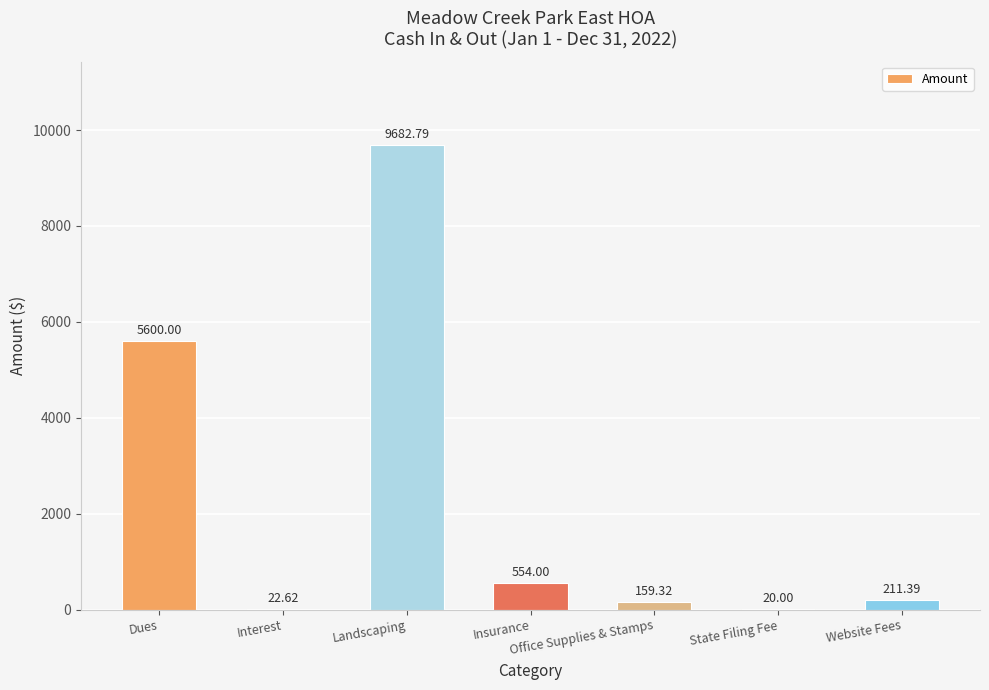

Count the number of data series in this chart.

1